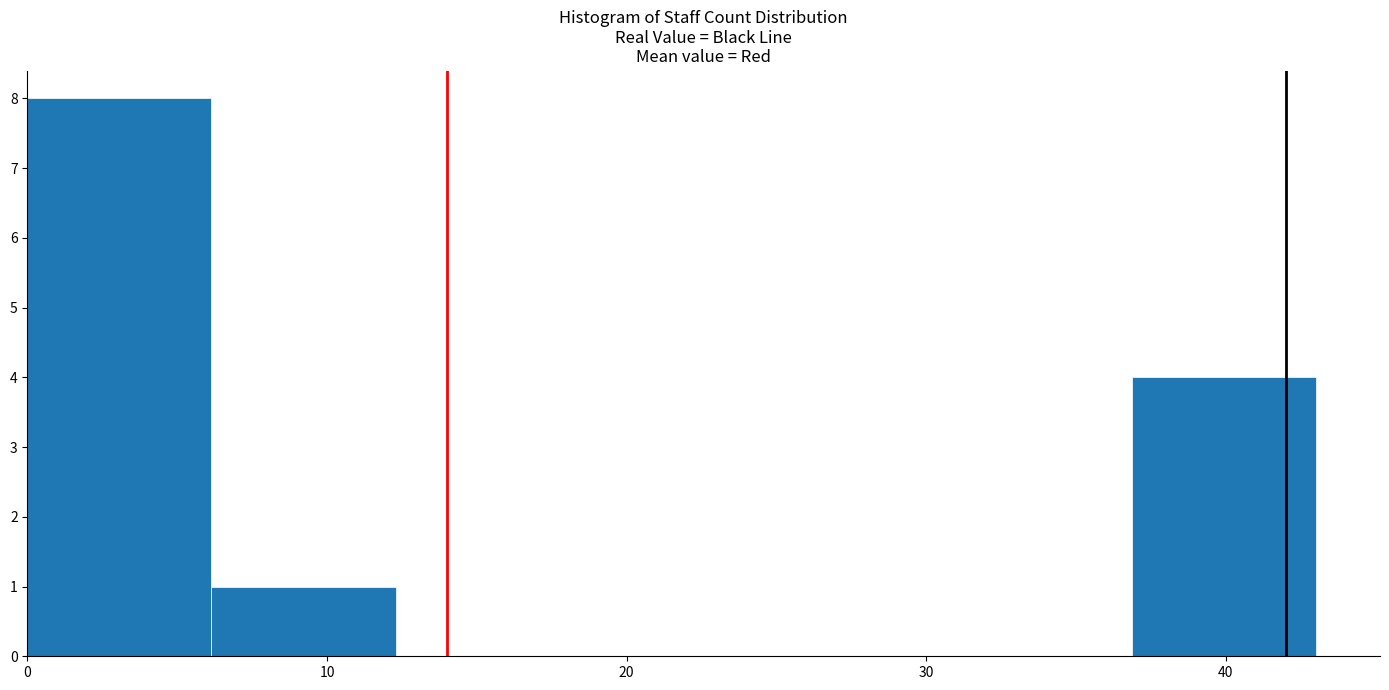

Reading left to right, list every bar in this chart as the range it spans on the x-axis followed by its height. Neither the bar edges nor the heights are printed on the chart, so give them approximately, as read against the axes.

0 to 6: 8
6 to 12: 1
12 to 18: 0
18 to 25: 0
25 to 31: 0
31 to 37: 0
37 to 43: 4